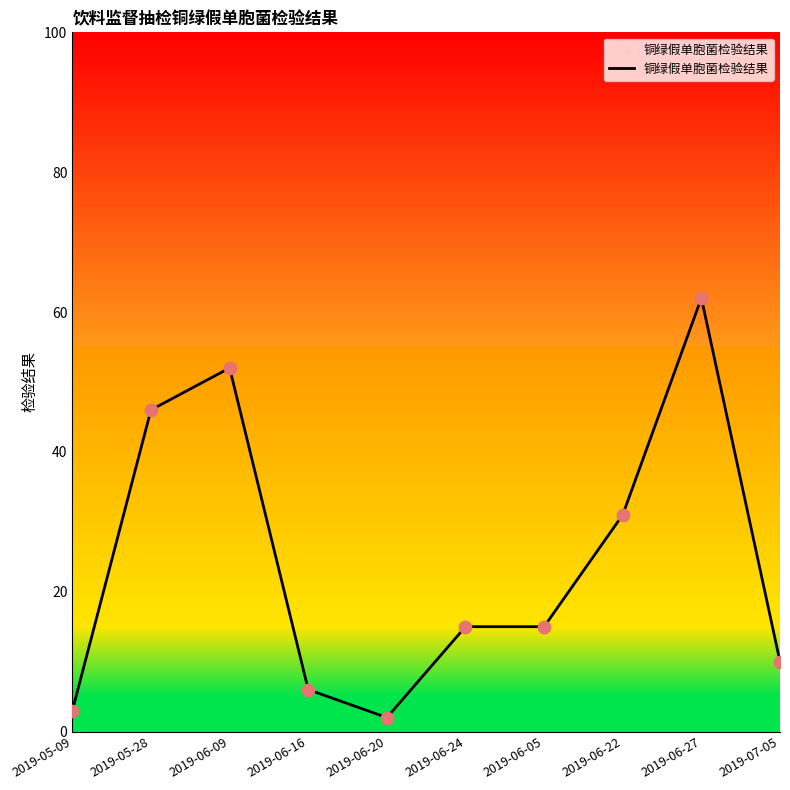

Approximately how many times larger is the value at 2019-06-05 compared to 2019-07-05?

1.5